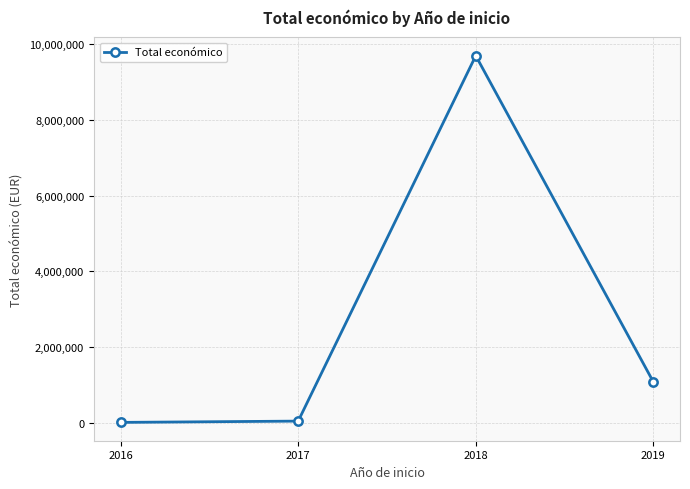

How many interior local peaks (higher than both neighbors) does the data have?

1